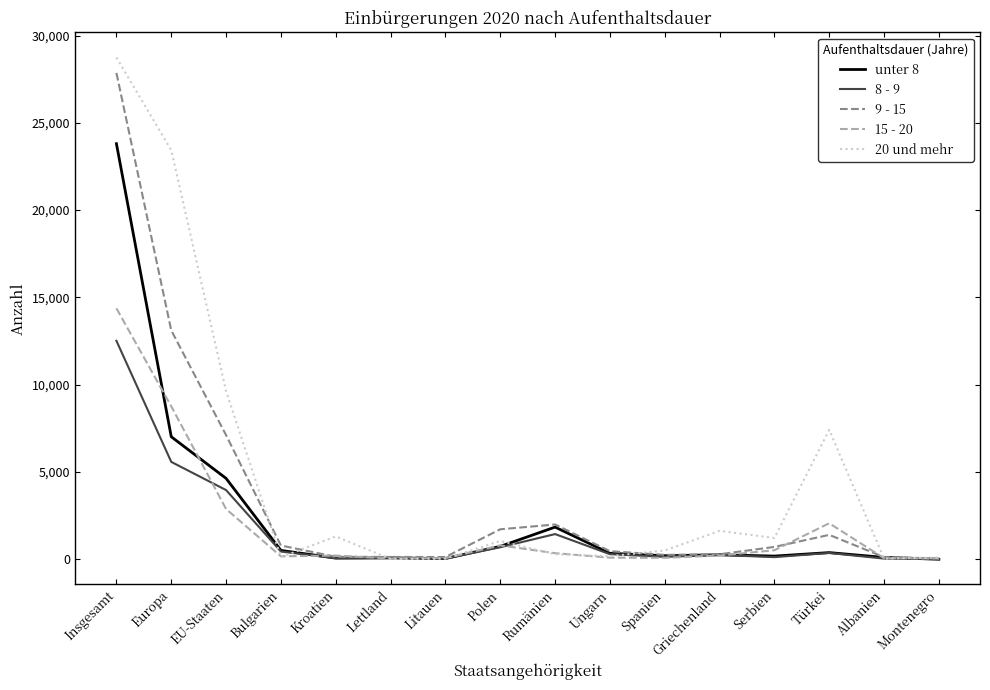

Where is unter 8 nearest to the value 11905?

Europa